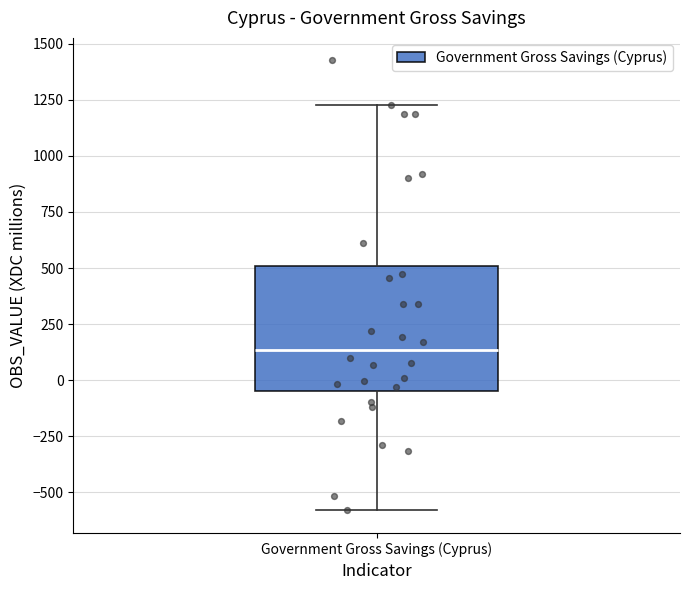

Transcribe this box plot: give where the median line is, the range the box spans, and where the two whiskers end, as read against the y-axis. The values are not printed on the chart, so give them approximately, as read against the axis.

median 150, box -50 to 500, whiskers -600 to 1250